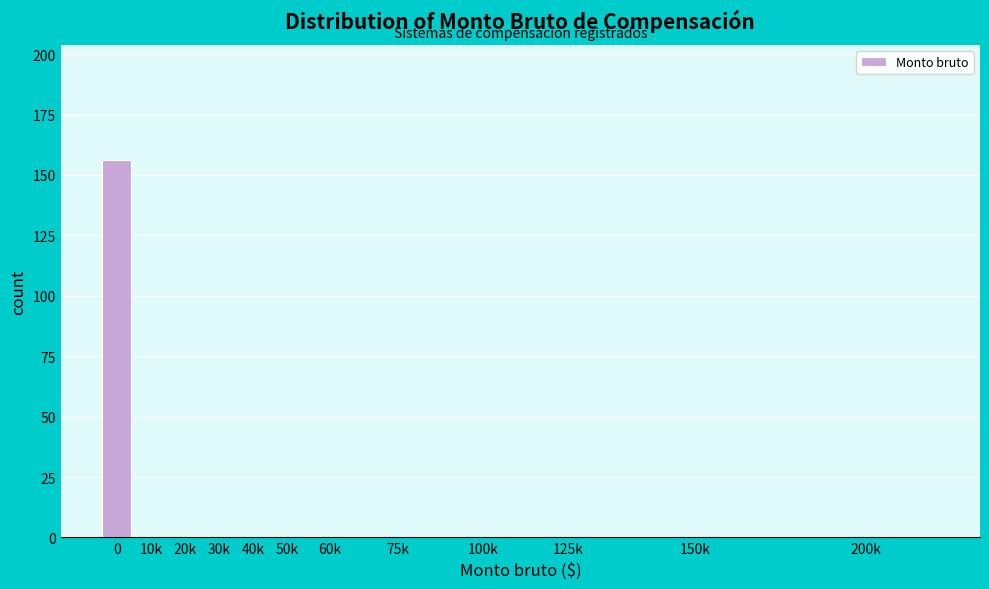

Reading right to left, what are all the values shown in this chart?

200k=0	150k=0	125k=0	100k=0	75k=0	60k=0	50k=0	40k=0	30k=0	20k=0	10k=0	0=156